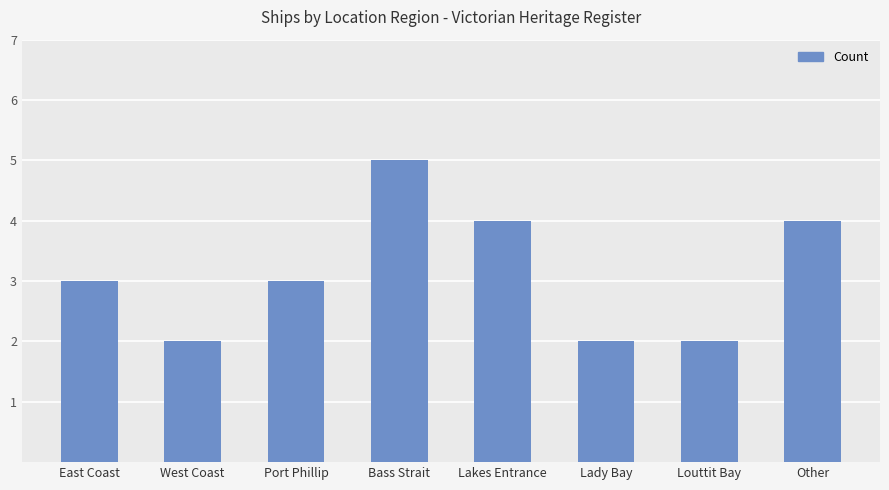

What is the label of the 6th bar from the right?

Port Phillip